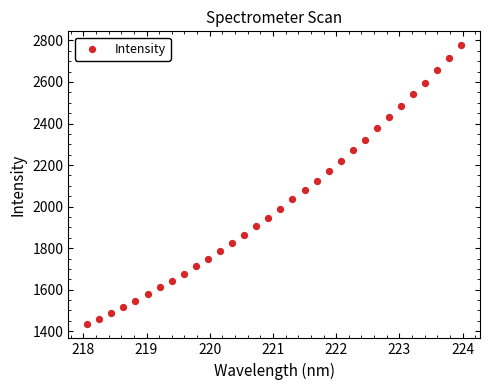

What is the range of Y values (max minus min)?

1343.8